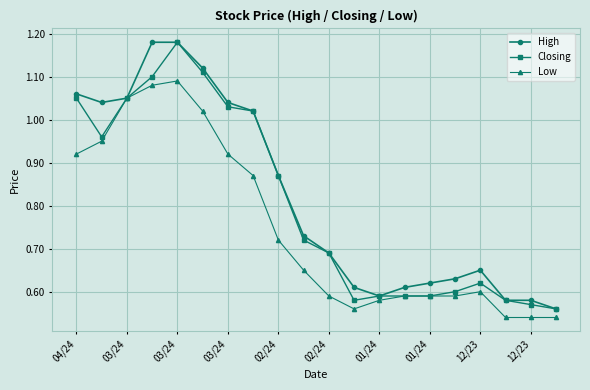

At how many categories does at least one series exceed 0?

20